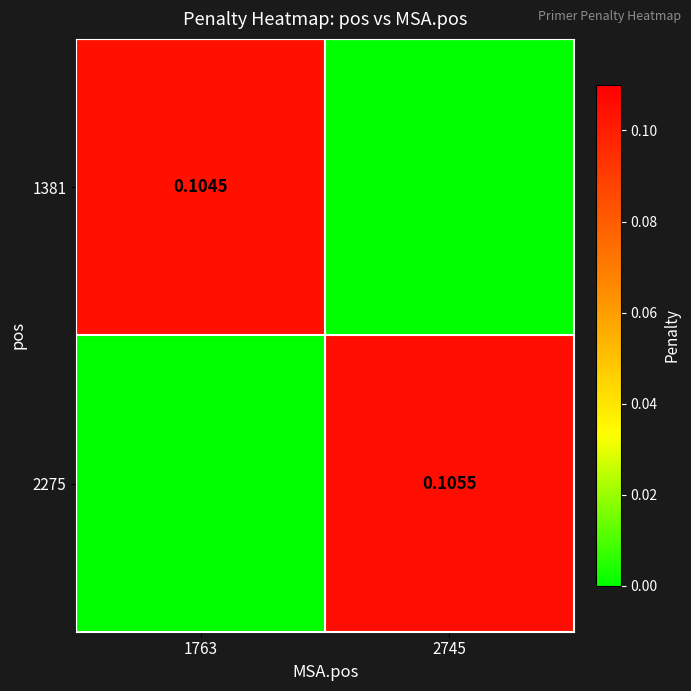

Is the value of 2275 at 2745 greater than the value of 1381 at 1763?

Yes